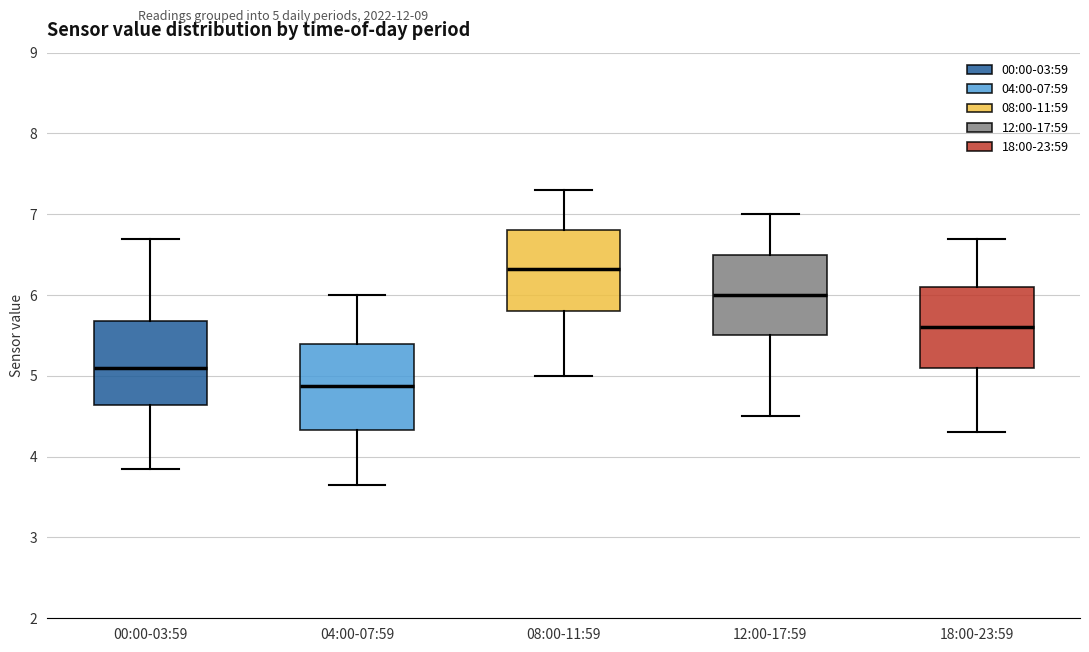

Which box has the highest median line?

08:00-11:59